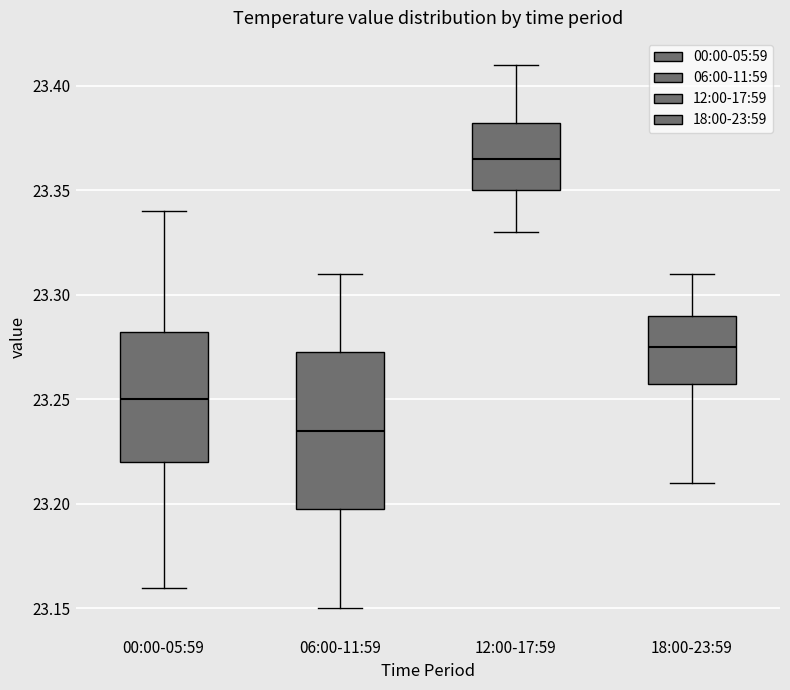

Which box's median line is the highest?

12:00-17:59